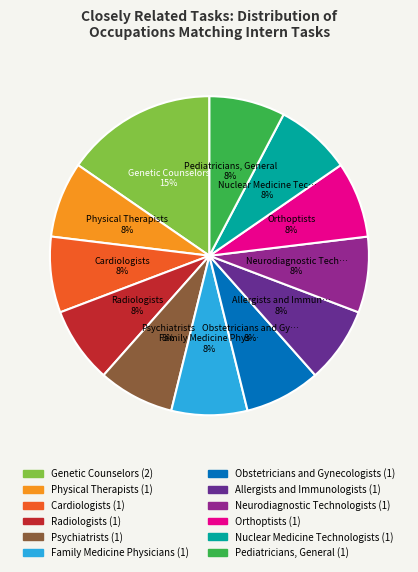

Approximately how many times larger is the value at Physical Therapists compared to Cardiologists?

1.0